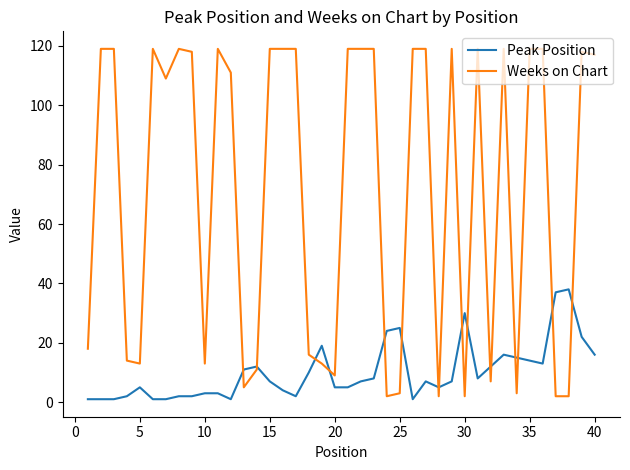

Rank the series by their maximum value, from lowest to highest.

Peak Position, Weeks on Chart